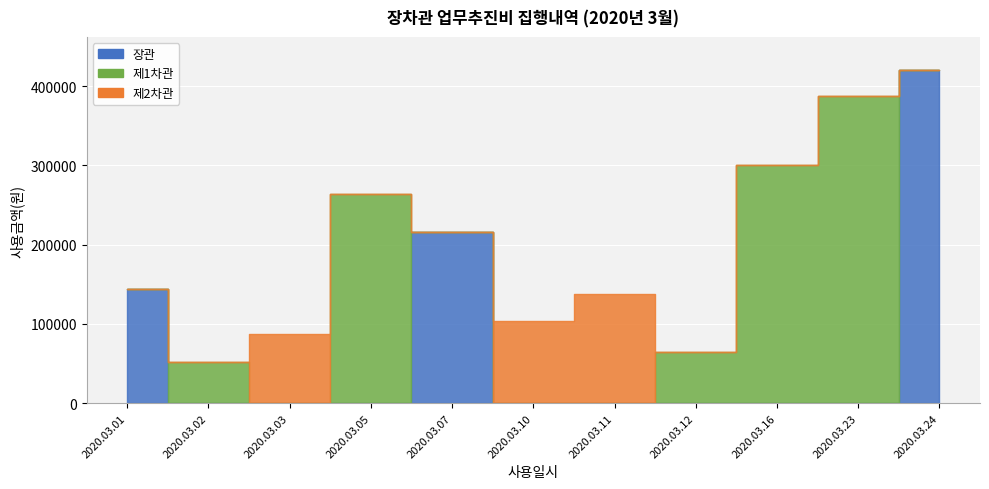

What is the spread (max minus min) of values at 2020.03.23?

388000